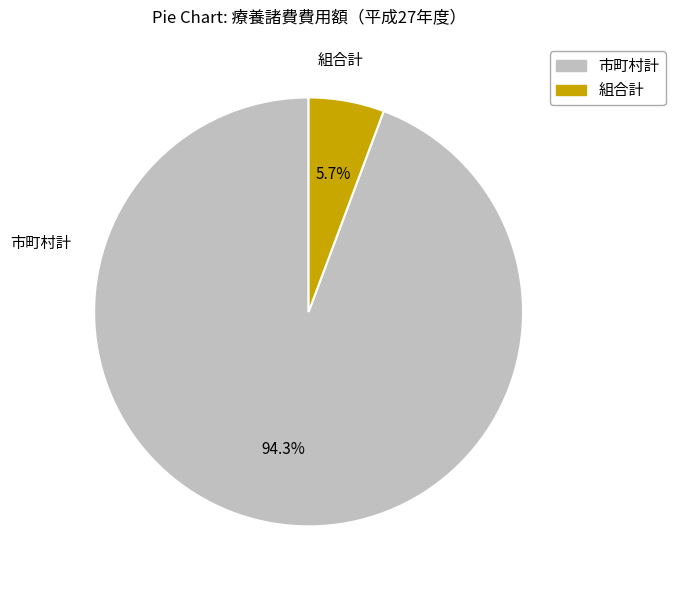

Which has a higher value, 組合計 or 市町村計?

市町村計